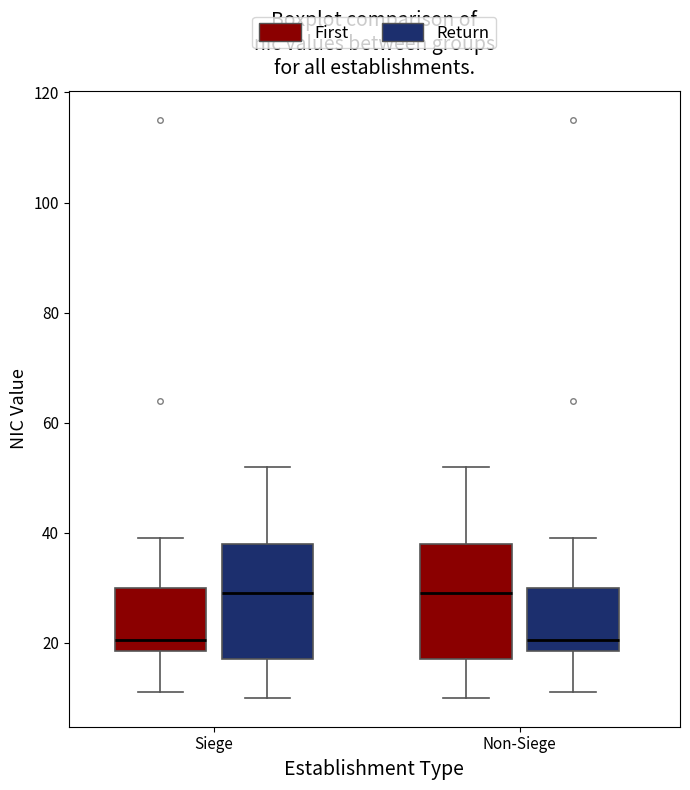

Where is the upper edge of the box for Siege (Return) on the y-axis? The values are not printed on the chart, so give them approximately, as read against the axis.

38